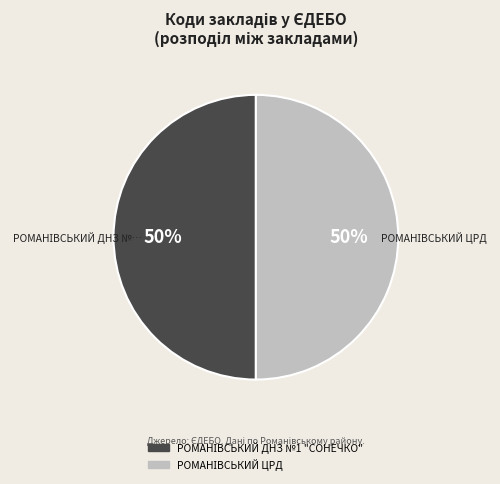

To the nearest percent, what is the average slice percentage?

50%